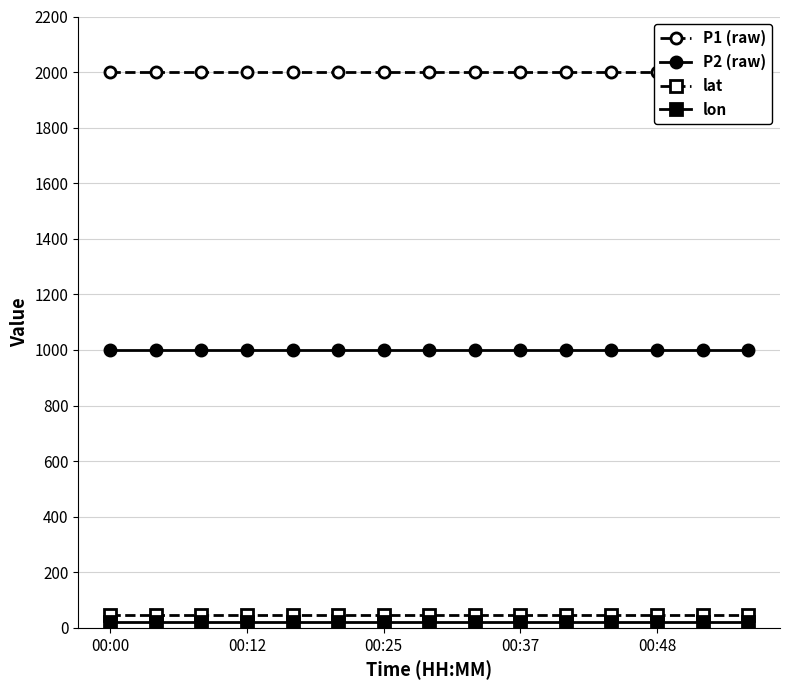

What is the average value of the lon series?

20.8